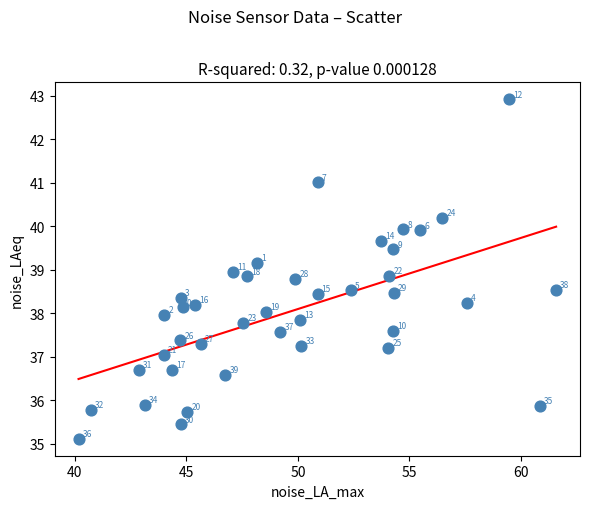

What is the range of X values (max minus min)?

21.4